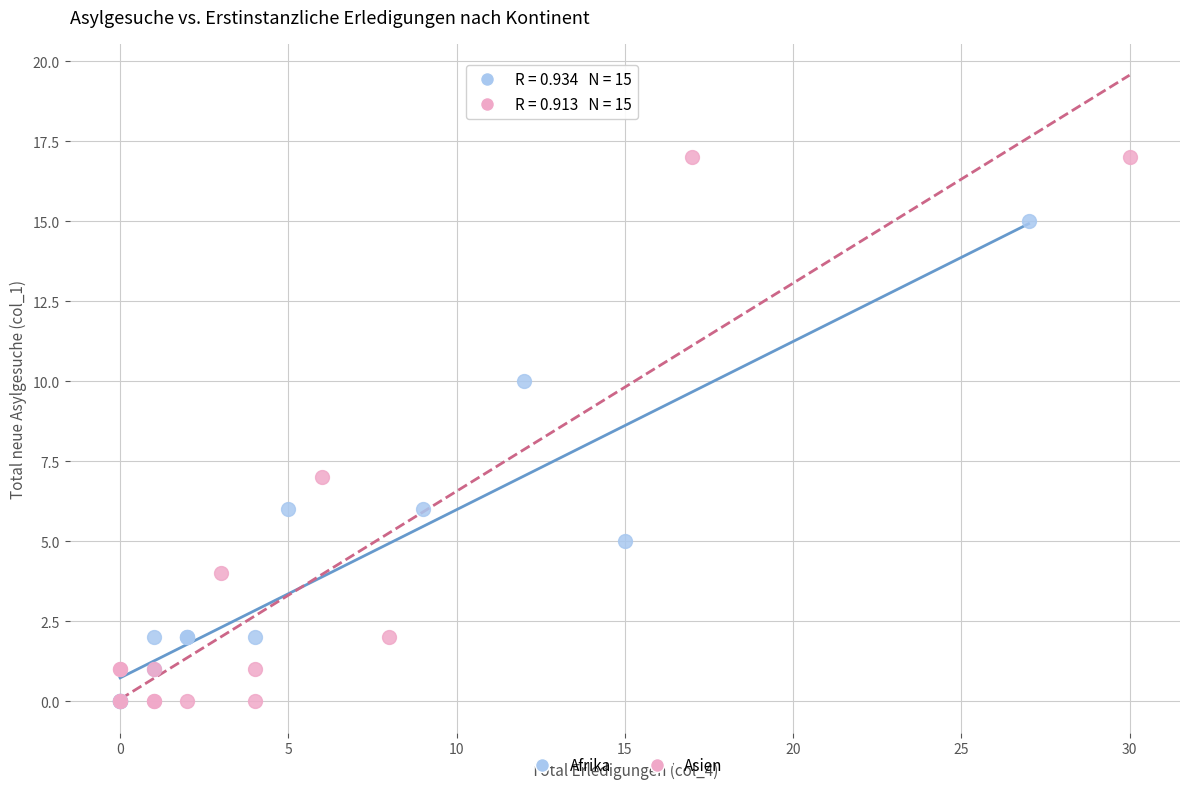

Which series has the largest Y range (max minus min)?

Asien